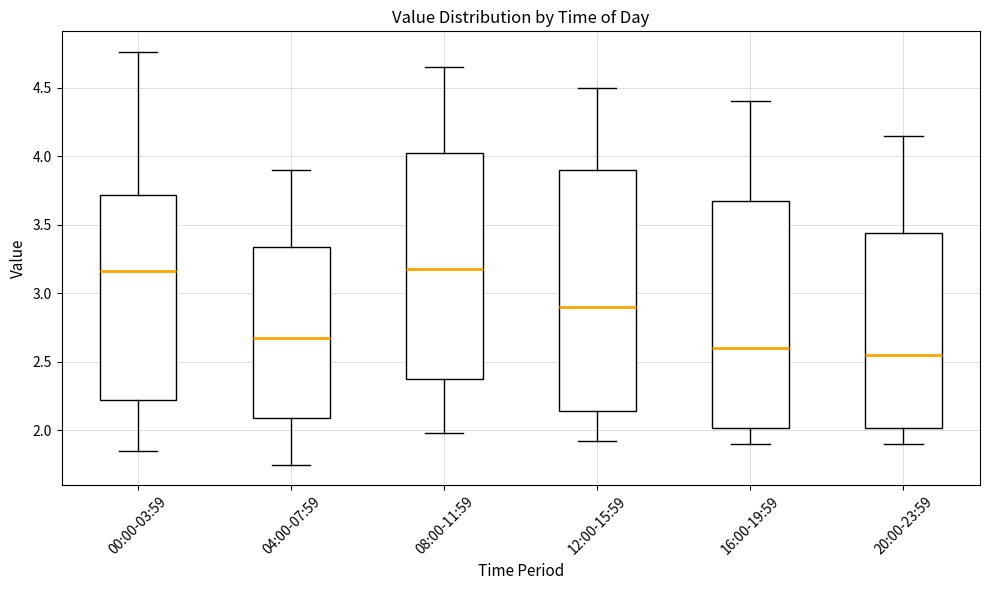

Reading left to right, read every box against the y-axis: the position of its median line, the range the box covers, and the ends of its whiskers. The values are not printed on the chart, so give them approximately, as read against the axis.

00:00-03:59: median 3.15, box 2.20 to 3.70, whiskers 1.85 to 4.75
04:00-07:59: median 2.70, box 2.10 to 3.35, whiskers 1.75 to 3.90
08:00-11:59: median 3.20, box 2.40 to 4.05, whiskers 2.00 to 4.65
12:00-15:59: median 2.90, box 2.15 to 3.90, whiskers 1.90 to 4.50
16:00-19:59: median 2.60, box 2.00 to 3.70, whiskers 1.90 to 4.40
20:00-23:59: median 2.55, box 2.00 to 3.45, whiskers 1.90 to 4.15